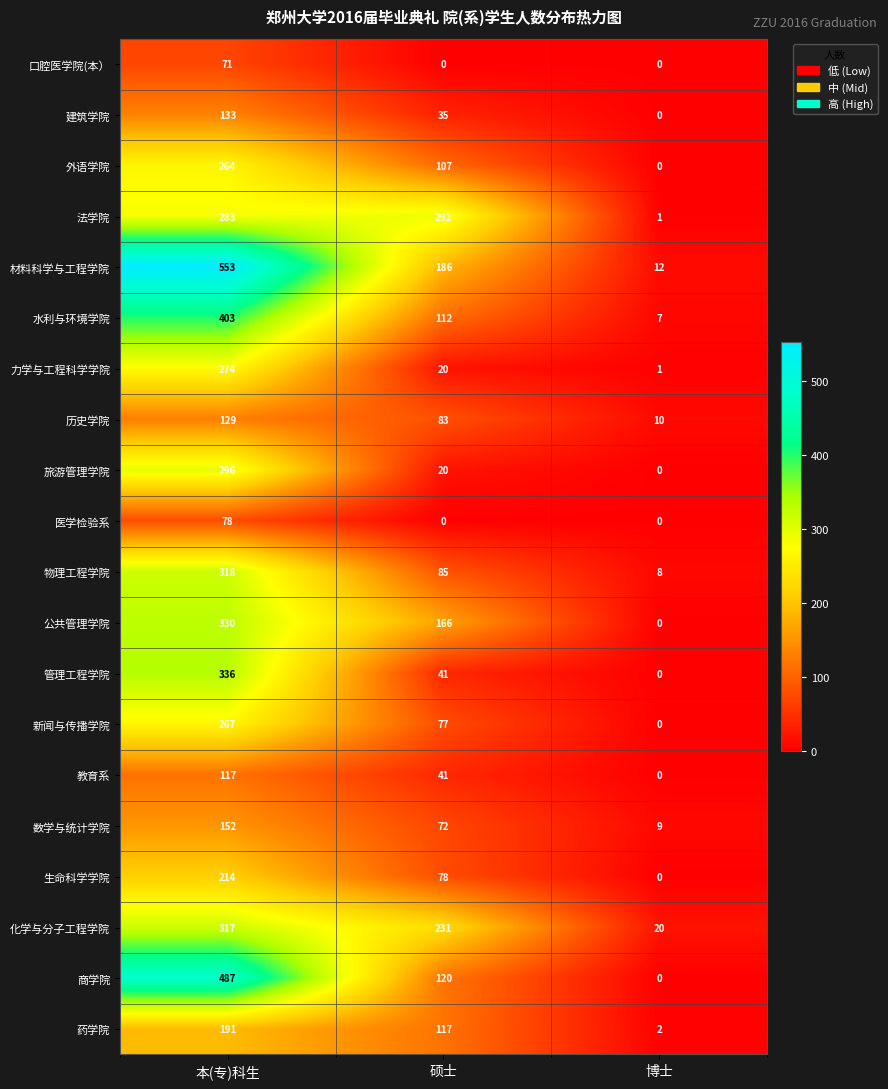

How many 建筑学院 values are between 0 and 133?

3